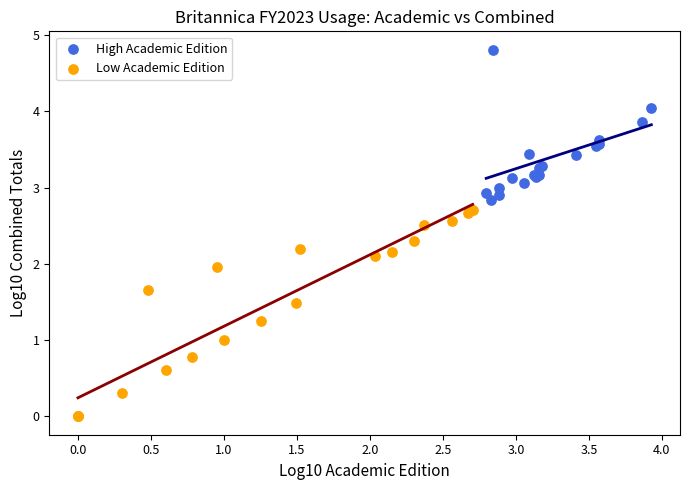

Which series has the widest spread of Y values?

Low Academic Edition